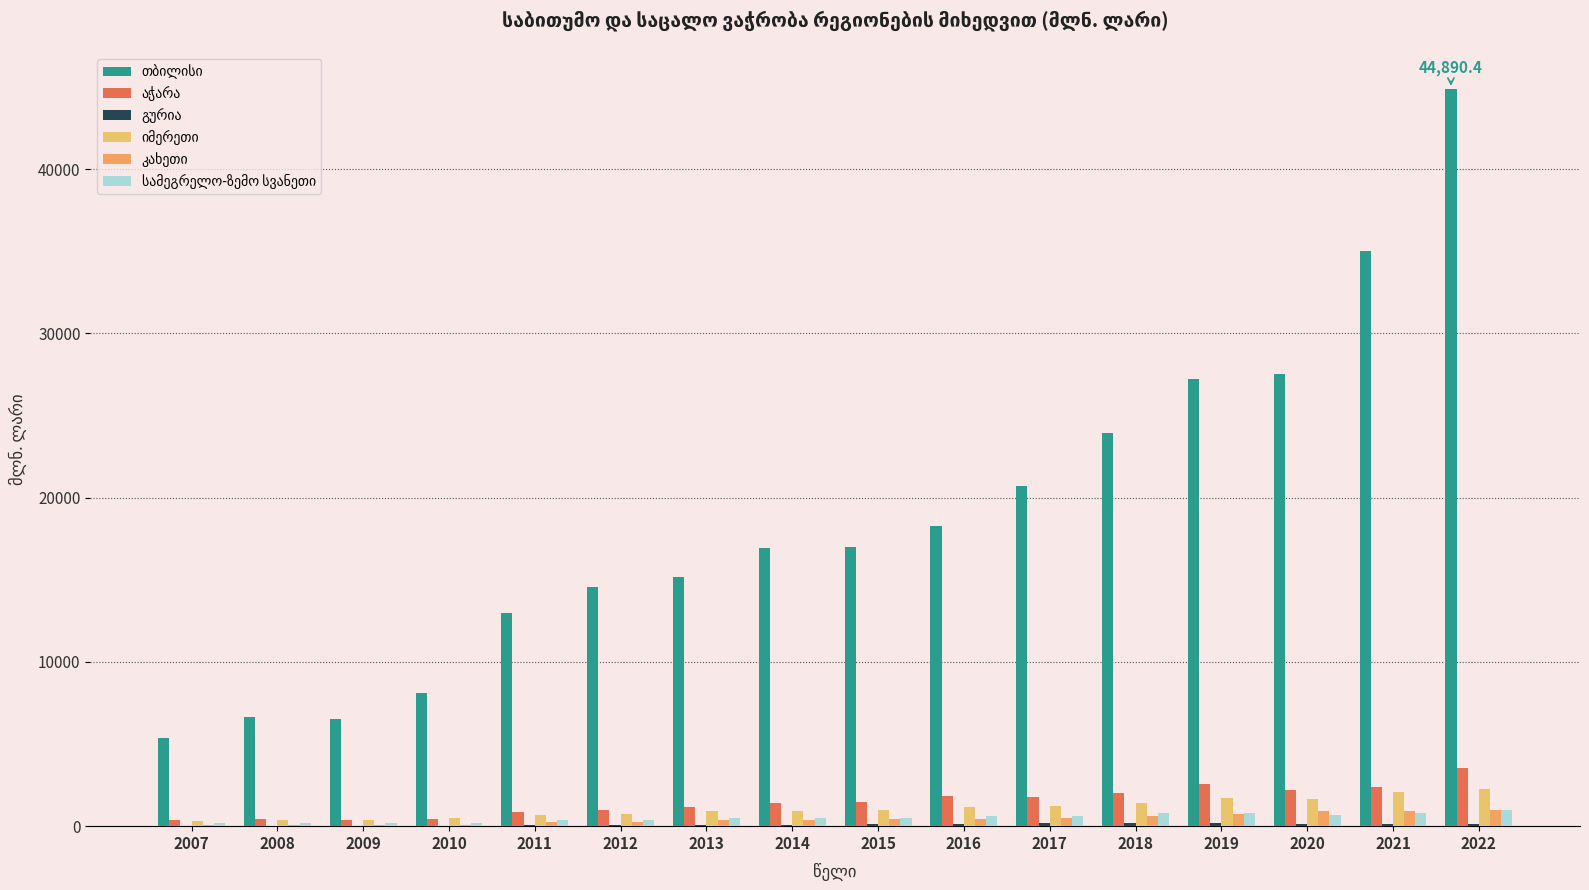

Between 2016 and 2021, which series saw the biggest shift?

თბილისი